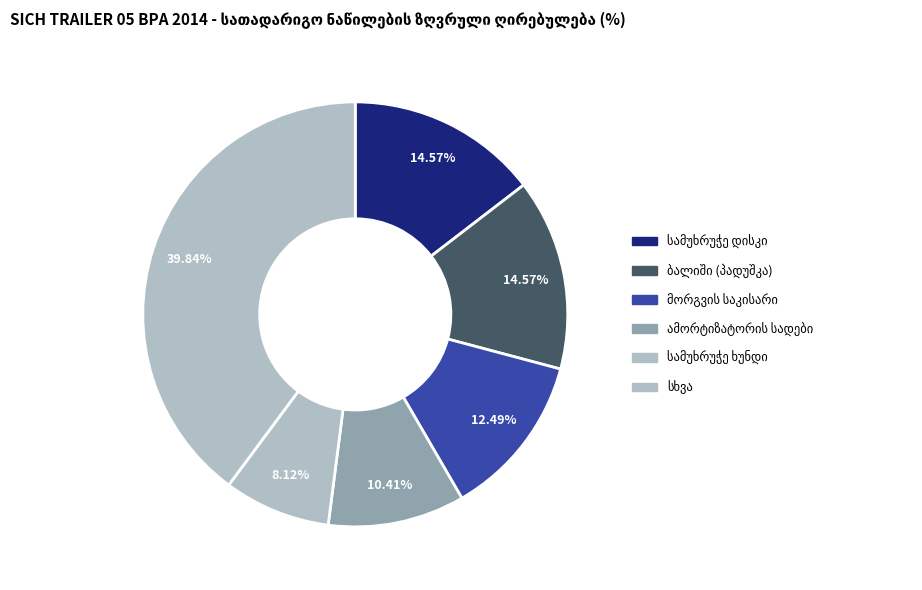

To the nearest percent, what percentage of the pie is სამუხრუჭე ხუნდი?

8%